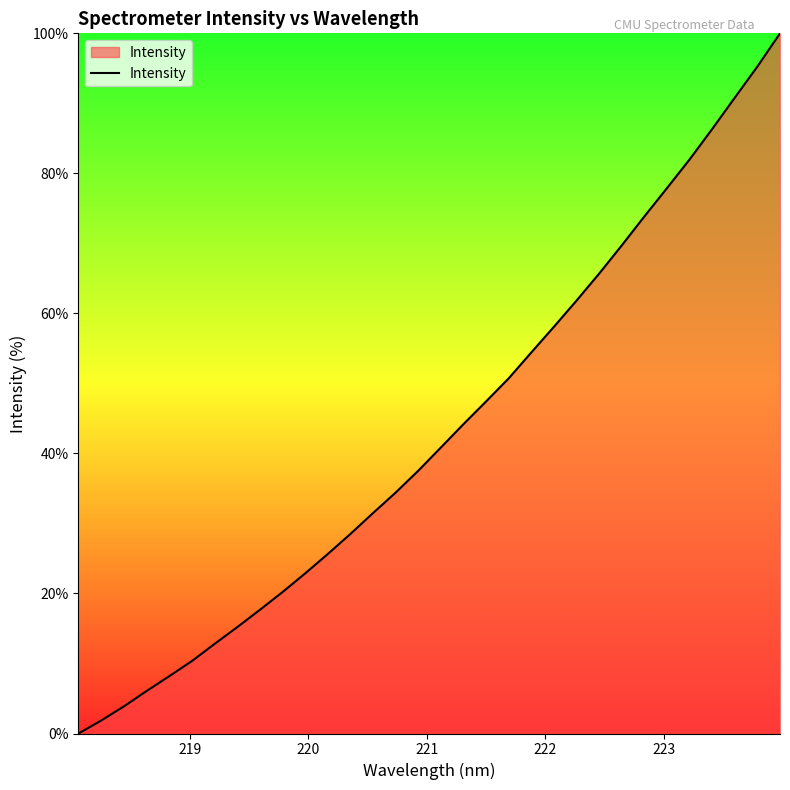

What is the maximum value shown in the chart?

100.0